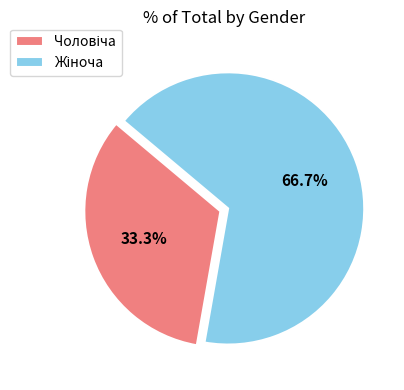

Is there any slice that represents more than half of the pie?

Yes